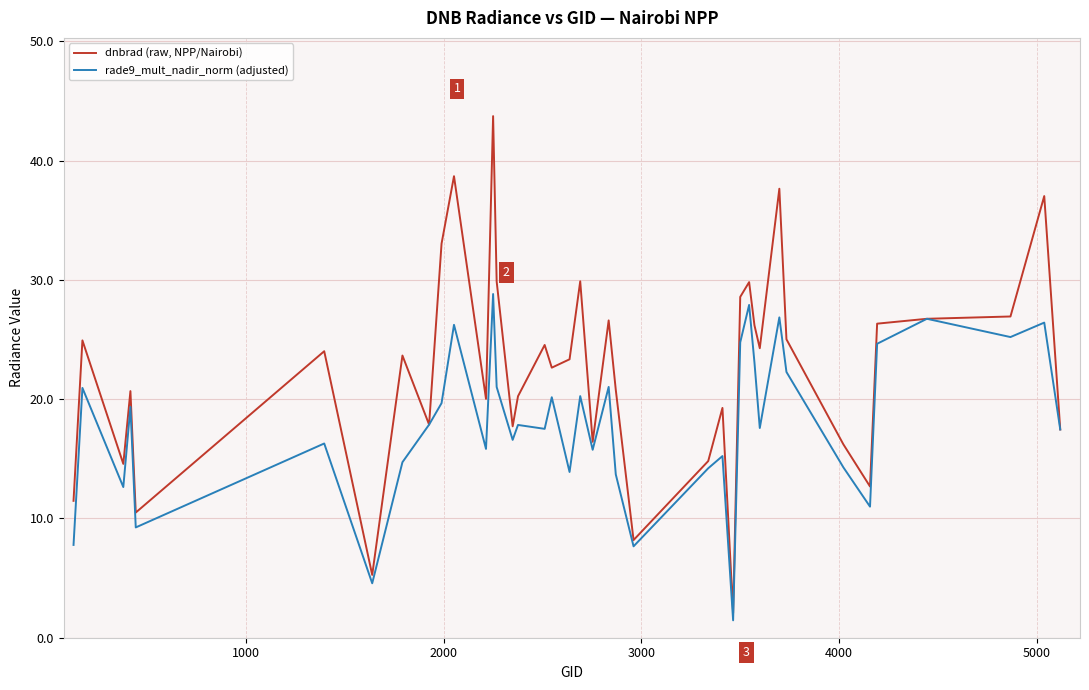

What is the maximum value for rade9_mult_nadir_norm (adjusted)?

28.8